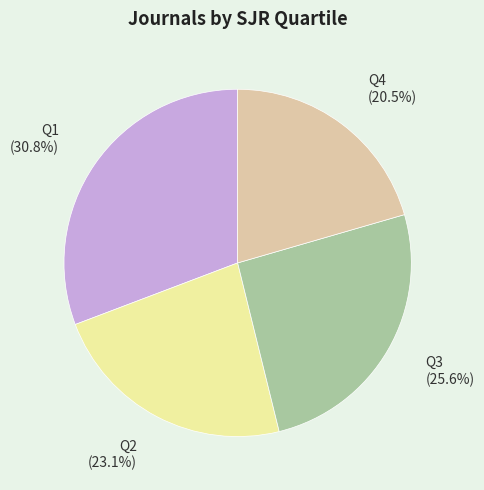

Which slice is the largest?

Q1